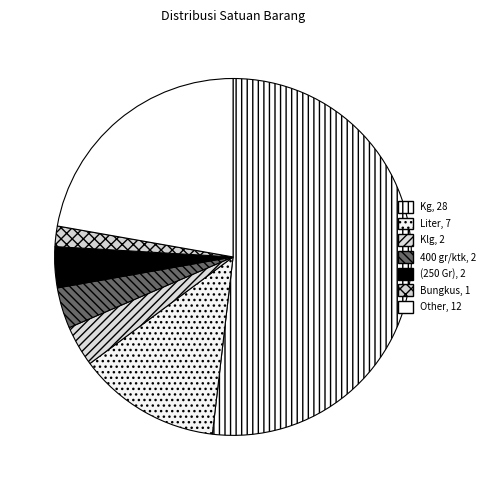

Rank the categories by value from highest to lowest.

Kg, Other, Liter, Klg, 400 gr/ktk, (250 Gr), Bungkus